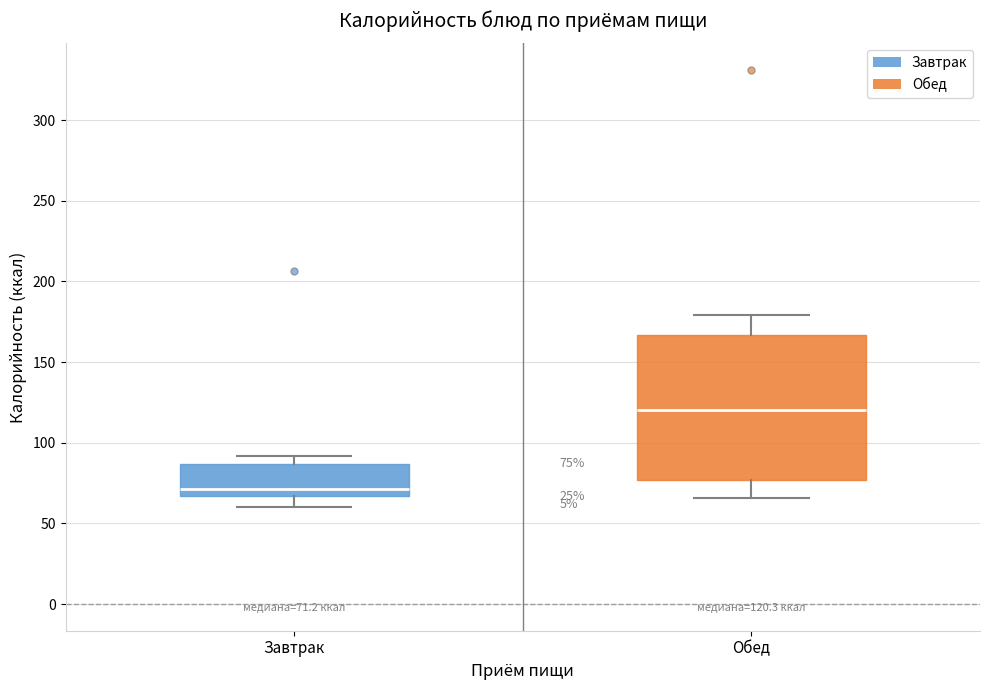

Which box has the lowest median line?

Завтрак